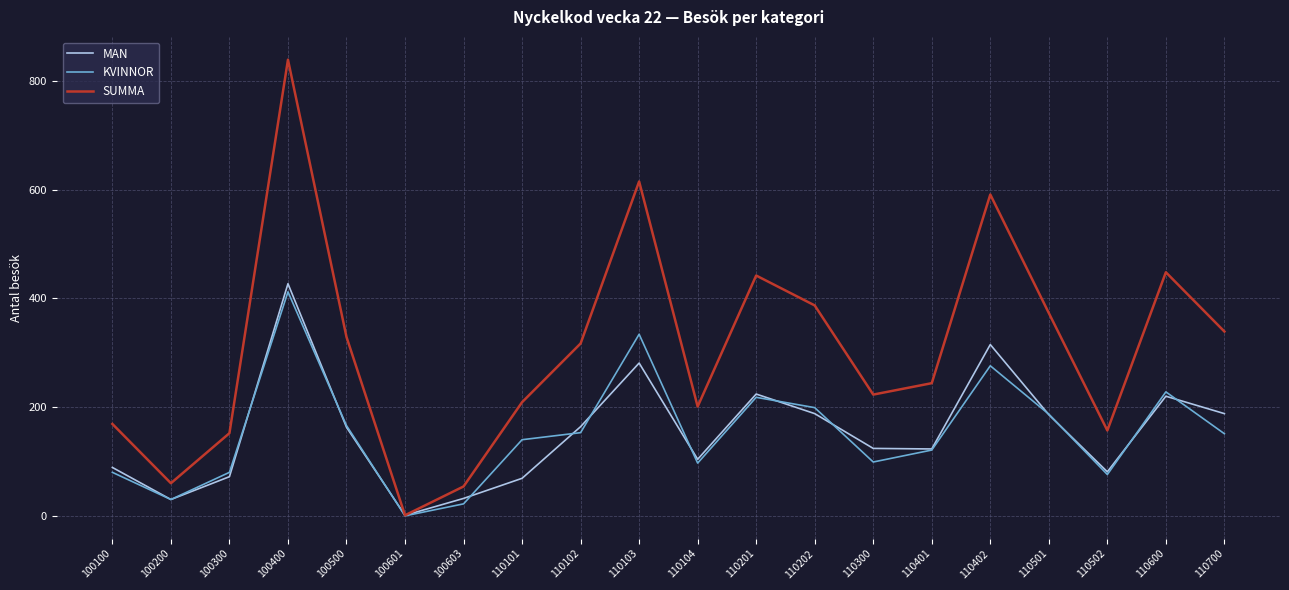

Rank the series at 110101 from lowest to highest value.

MAN, KVINNOR, SUMMA